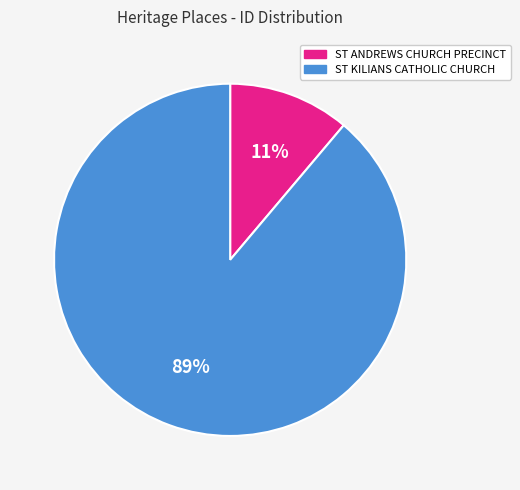

Is the sum of ST KILIANS CATHOLIC CHURCH and ST ANDREWS CHURCH PRECINCT greater than half?

Yes